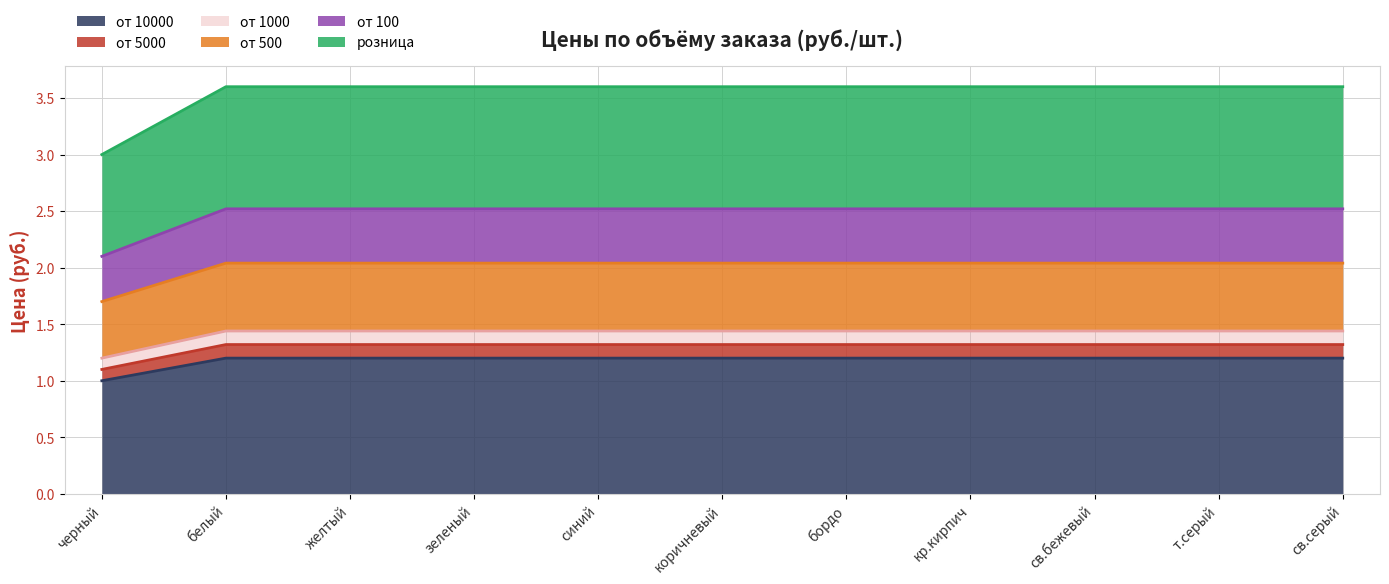

Which category has the highest value in the от 5000 series?

белый